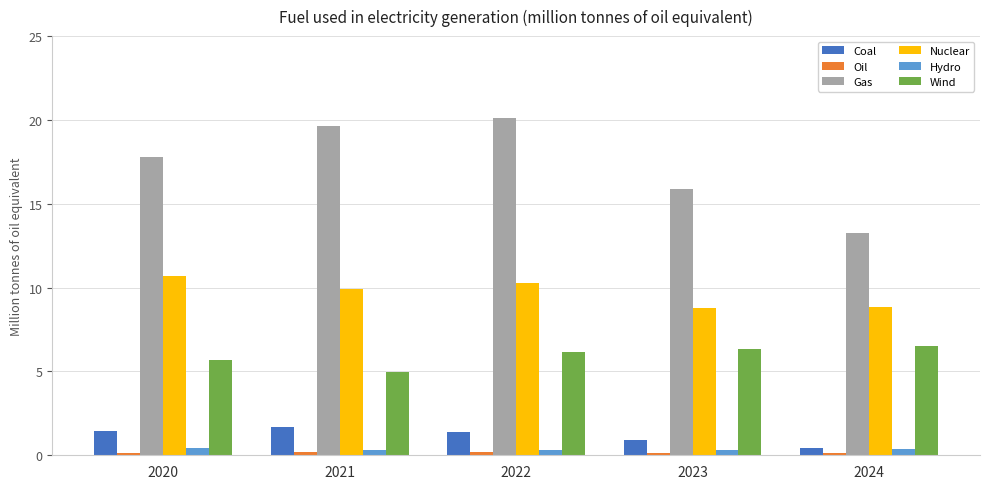

The value of Gas at 2021 is 13.6. True or false?

False